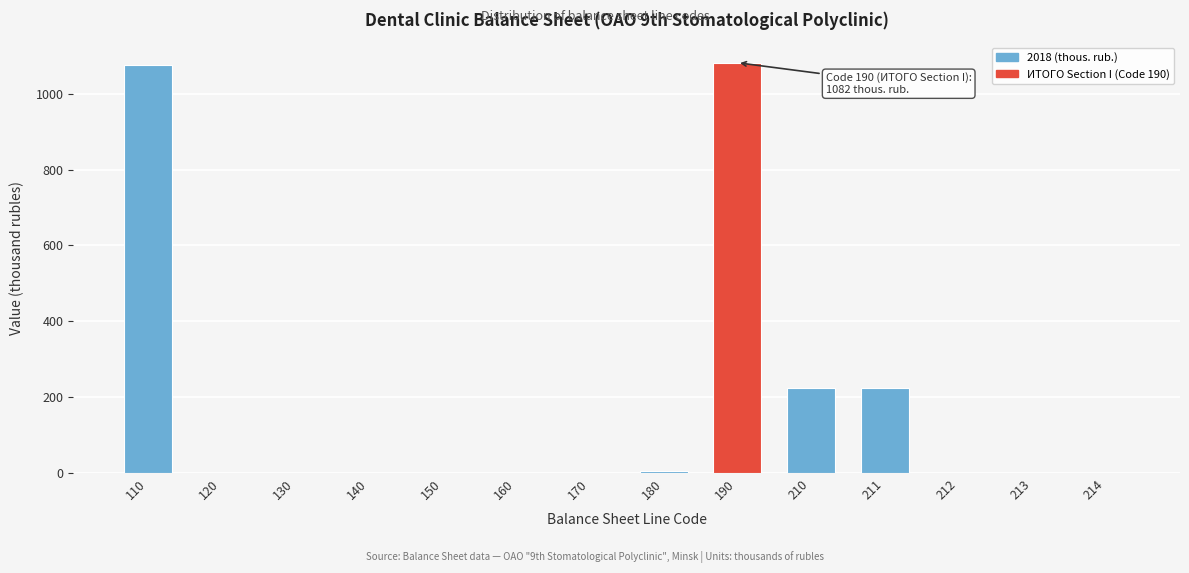

What is the change in value from 110 to 210?

-853